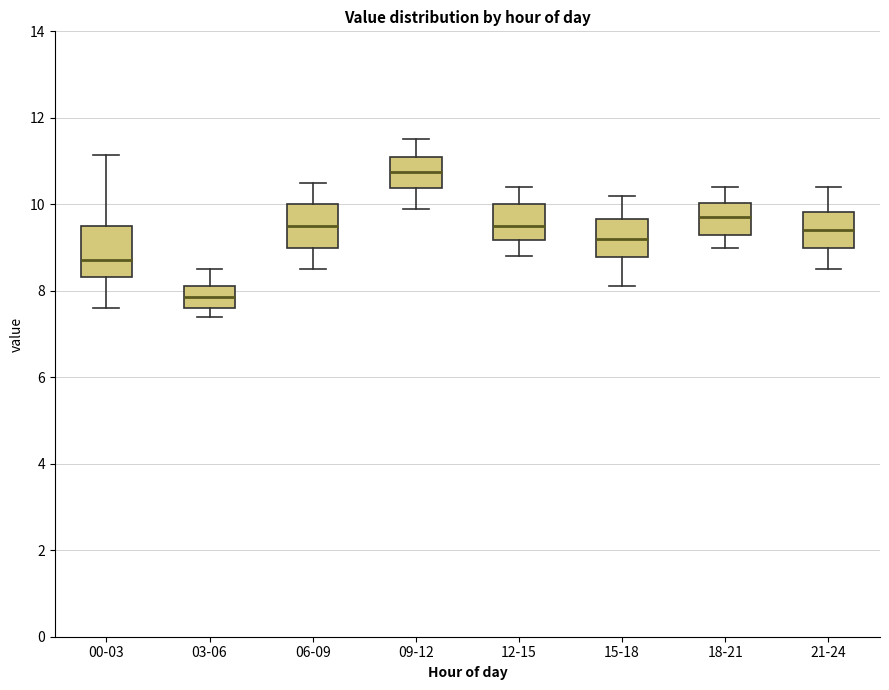

Reading left to right, transcribe this box plot: for each box, give where its median line is, the range the box spans, and where its two whiskers end, as read against the y-axis. The values are not printed on the chart, so give them approximately, as read against the axis.

00-03: median 8.8, box 8.4 to 9.6, whiskers 7.6 to 11.2
03-06: median 7.8, box 7.6 to 8.2, whiskers 7.4 to 8.6
06-09: median 9.6, box 9.0 to 10.0, whiskers 8.6 to 10.6
09-12: median 10.8, box 10.4 to 11.2, whiskers 10.0 to 11.6
12-15: median 9.6, box 9.2 to 10.0, whiskers 8.8 to 10.4
15-18: median 9.2, box 8.8 to 9.6, whiskers 8.2 to 10.2
18-21: median 9.8, box 9.4 to 10.0, whiskers 9.0 to 10.4
21-24: median 9.4, box 9.0 to 9.8, whiskers 8.6 to 10.4